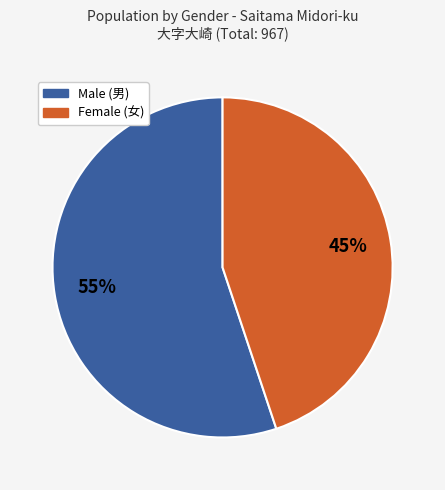

Does any single category account for the majority?

Yes